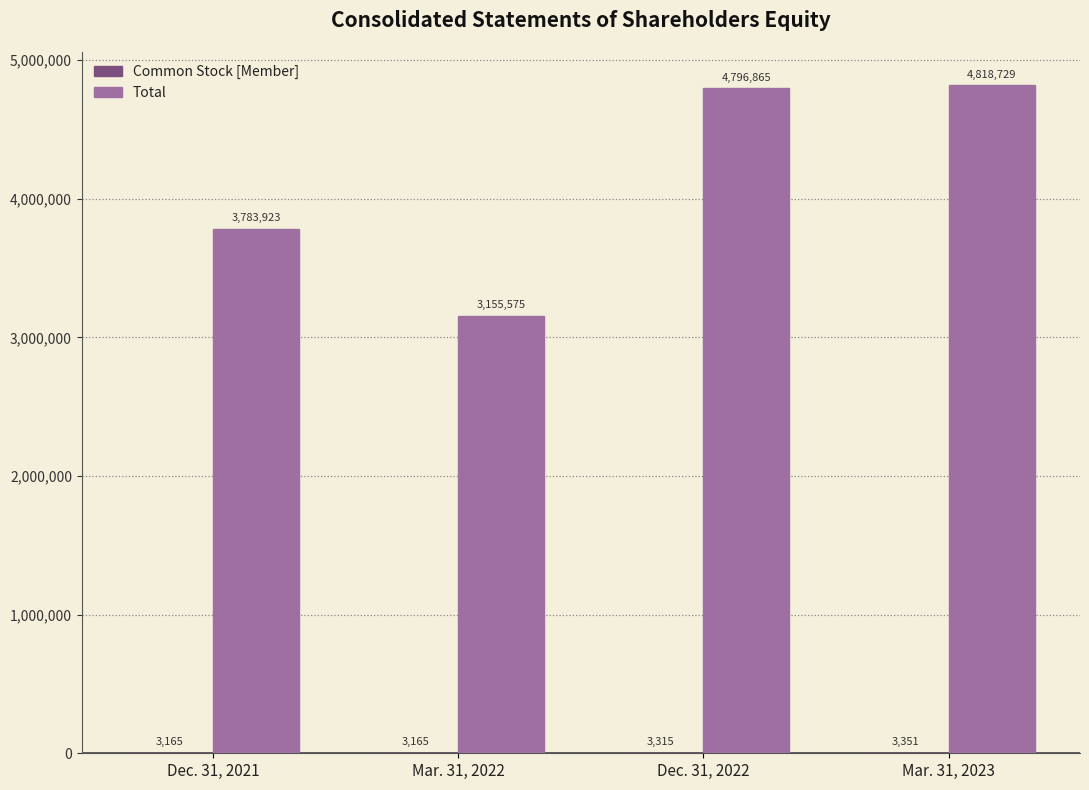

The Total series shows 4796865 at Dec. 31, 2022. True or false?

True